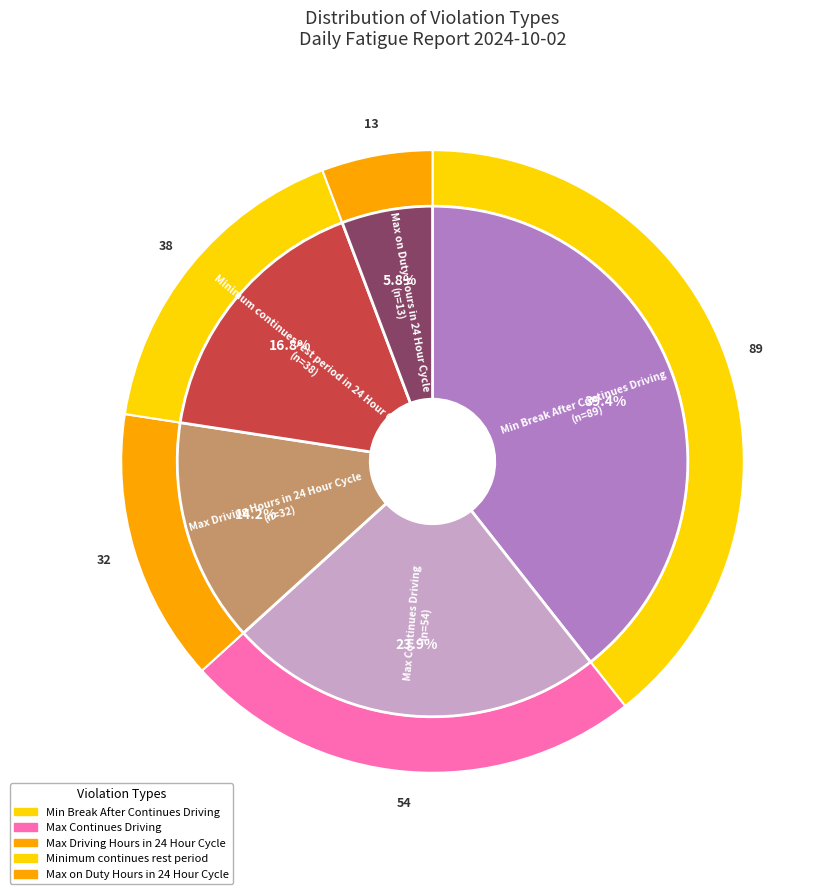

How many segments does this pie chart have?

5